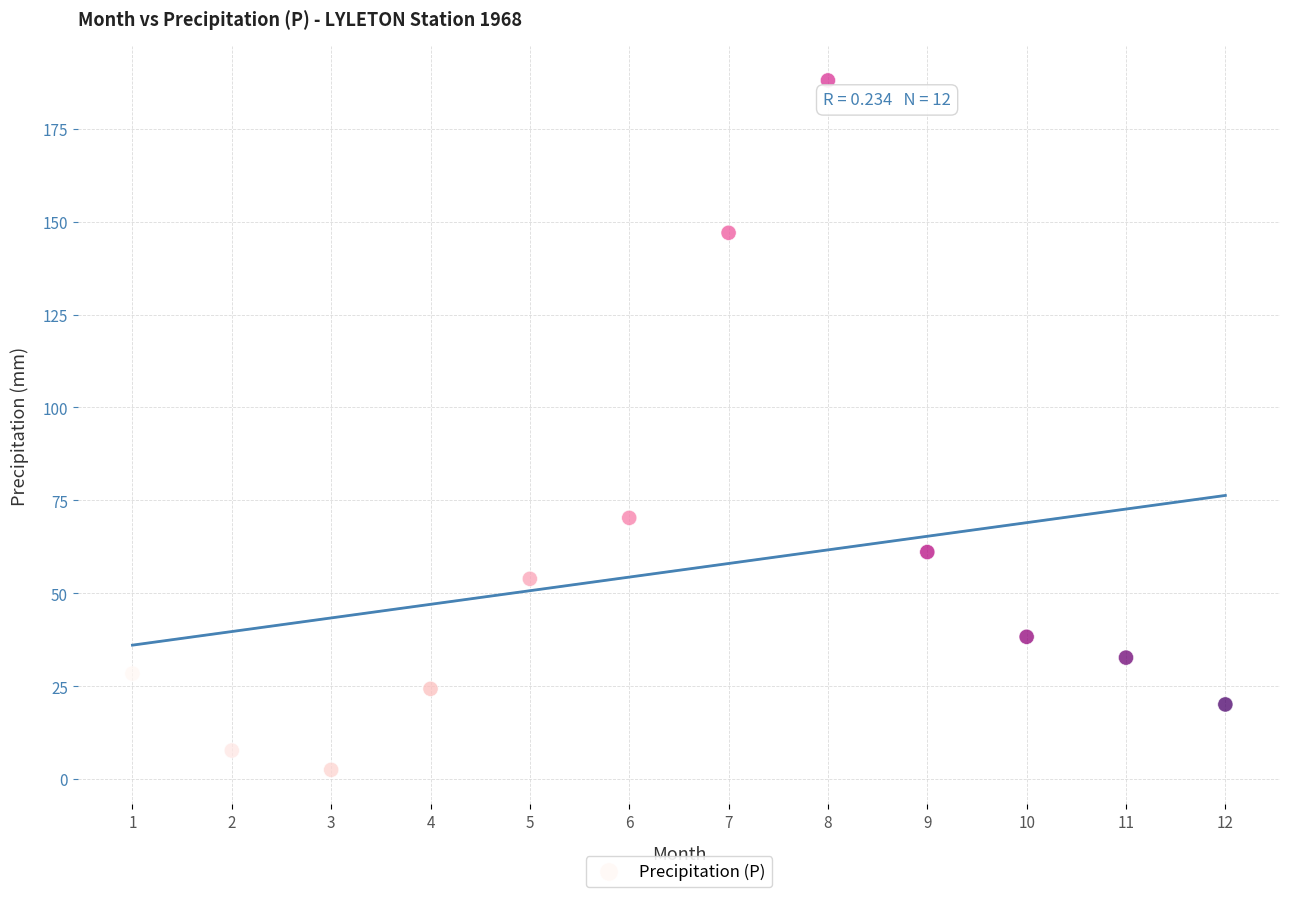

What Y value in the scatter plot is closest to 95?

70.3